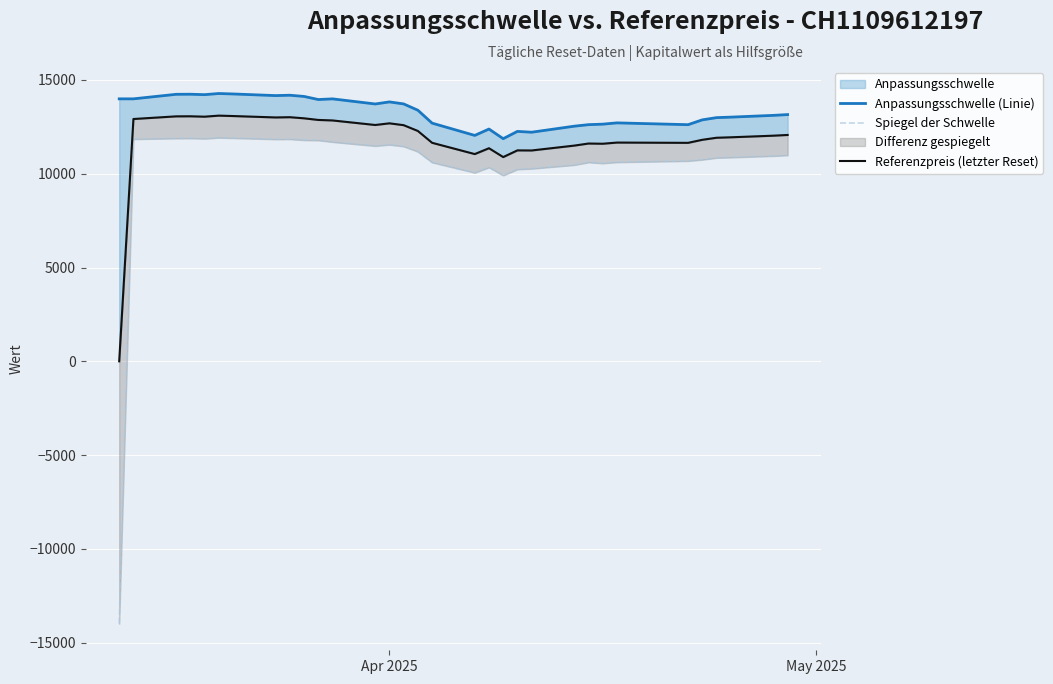

List the series in order of their overall mean, lowest first.

Spiegel der Schwelle, Referenzpreis (letzter Reset), Anpassungsschwelle (Linie)